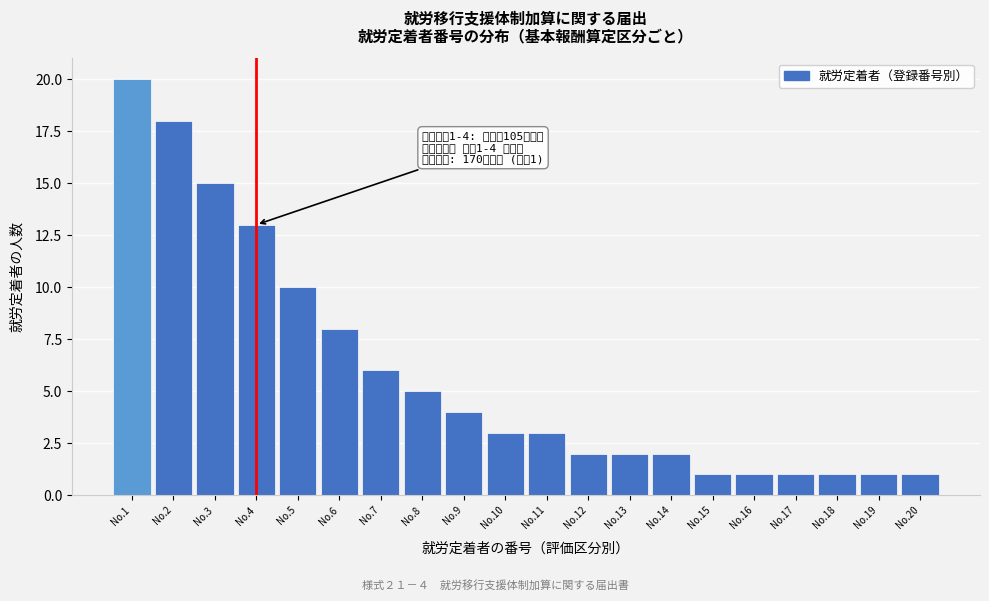

Reading left to right, transcribe all the data shown in this chart.

20	18	15	13	10	8	6	5	4	3	3	2	2	2	1	1	1	1	1	1